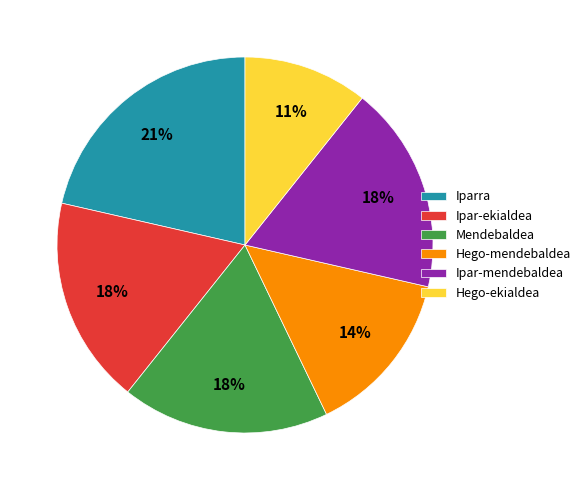

Between Ipar-mendebaldea and Hego-mendebaldea, which is larger?

Ipar-mendebaldea